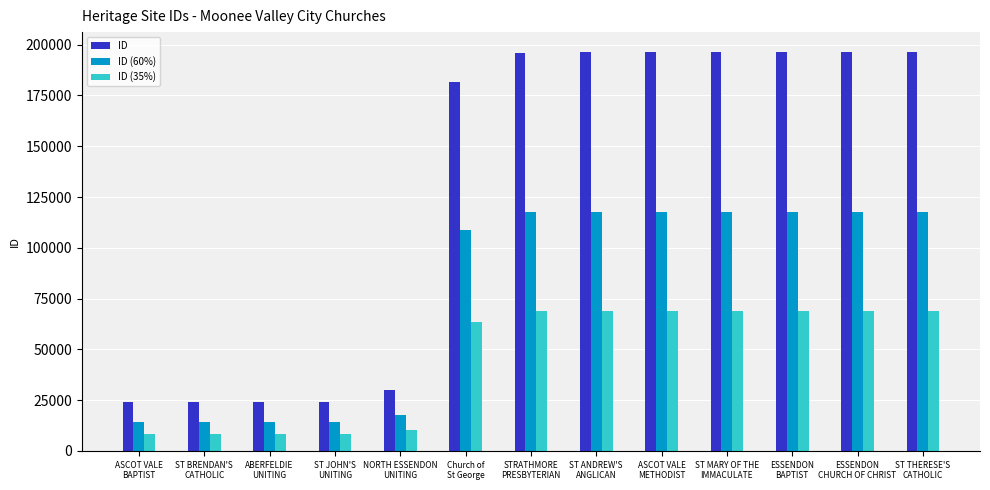

At which label is ID closest to 110130?

Church of
St George